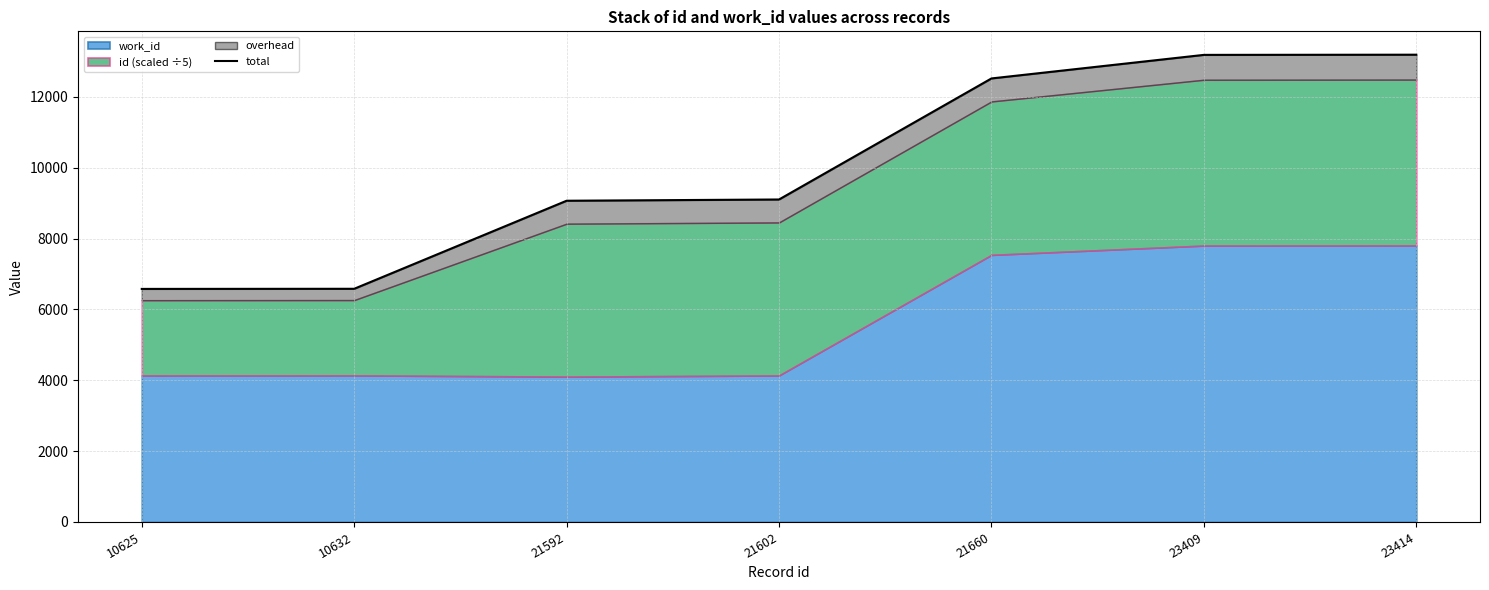

How many data points are less than 9104?

3